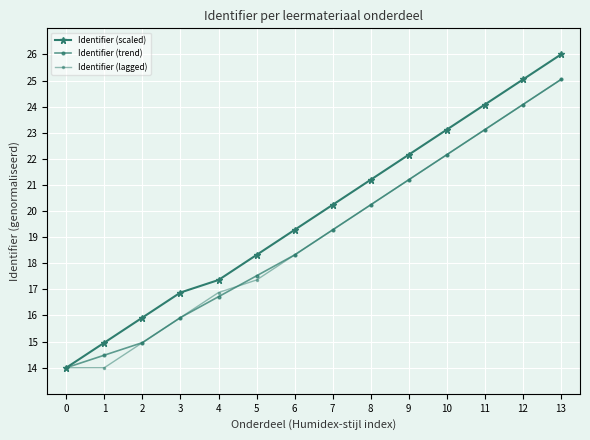

Does the chart have visible grid lines?

Yes